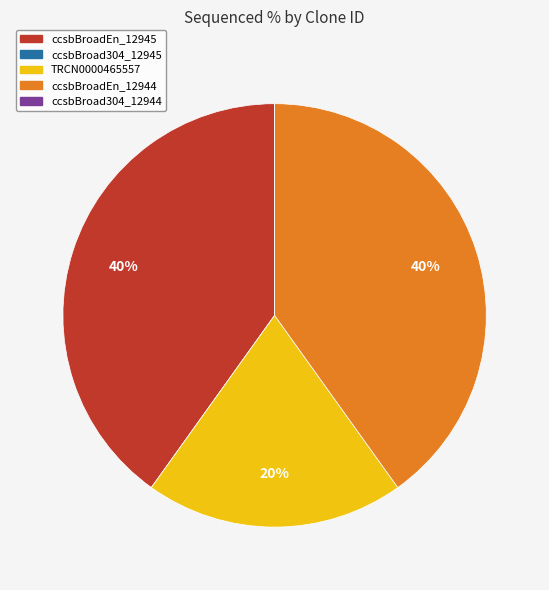

Is there a majority slice in this chart?

No